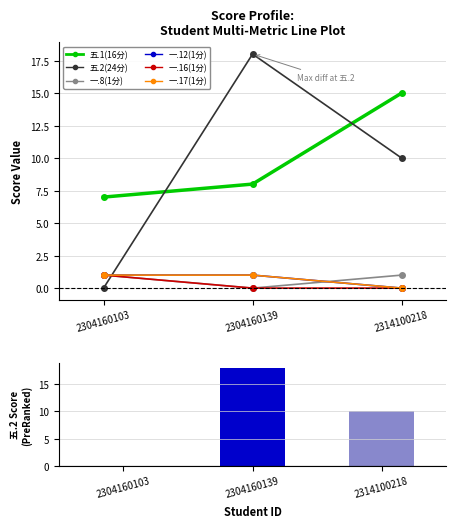

How many distinct data groups are displayed?

6